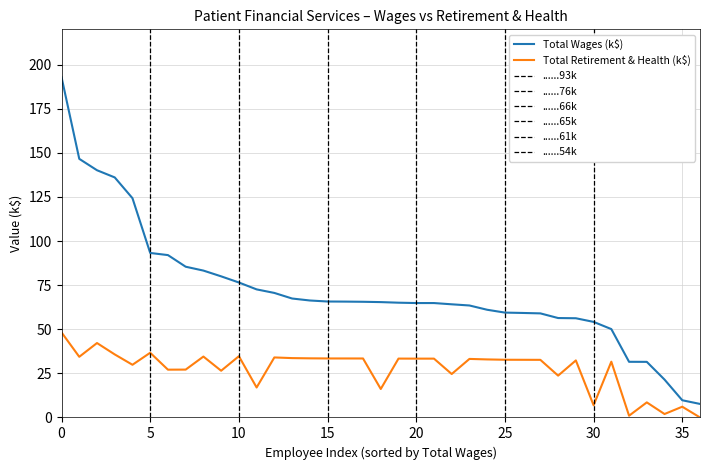

What is the average value of the Total Retirement & Health Contribution series?

27.4